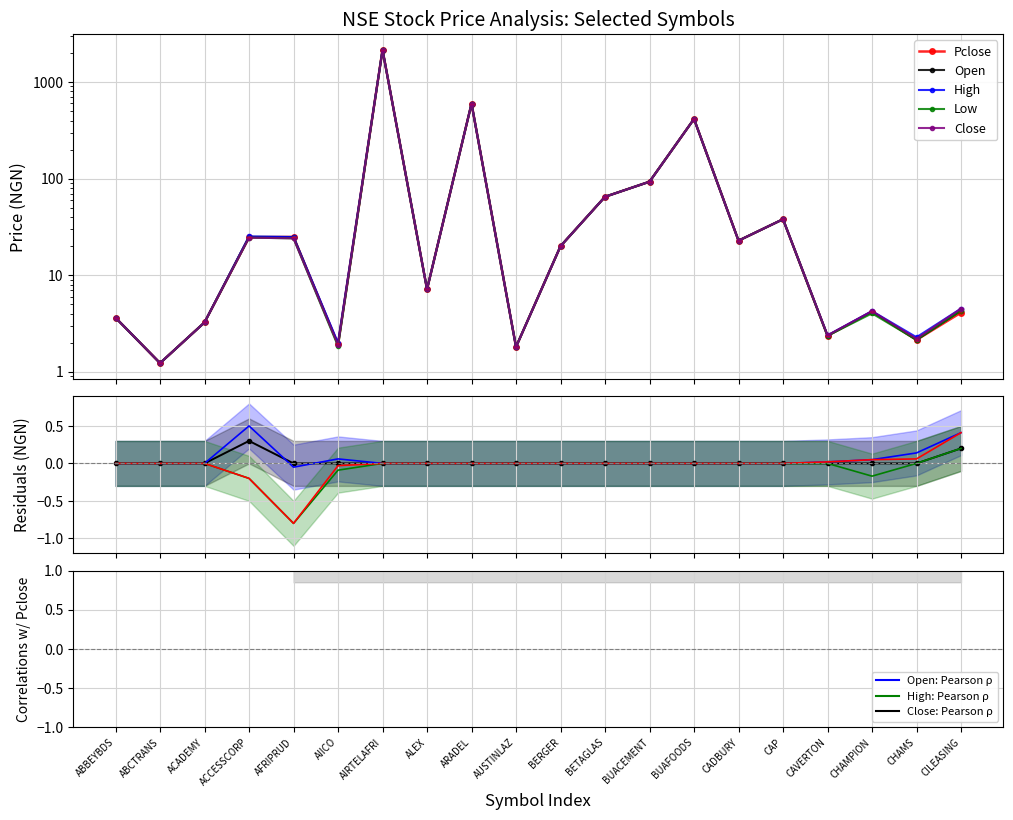

In Low, how many points are lower than both neighbors (excluding endpoints)?

7